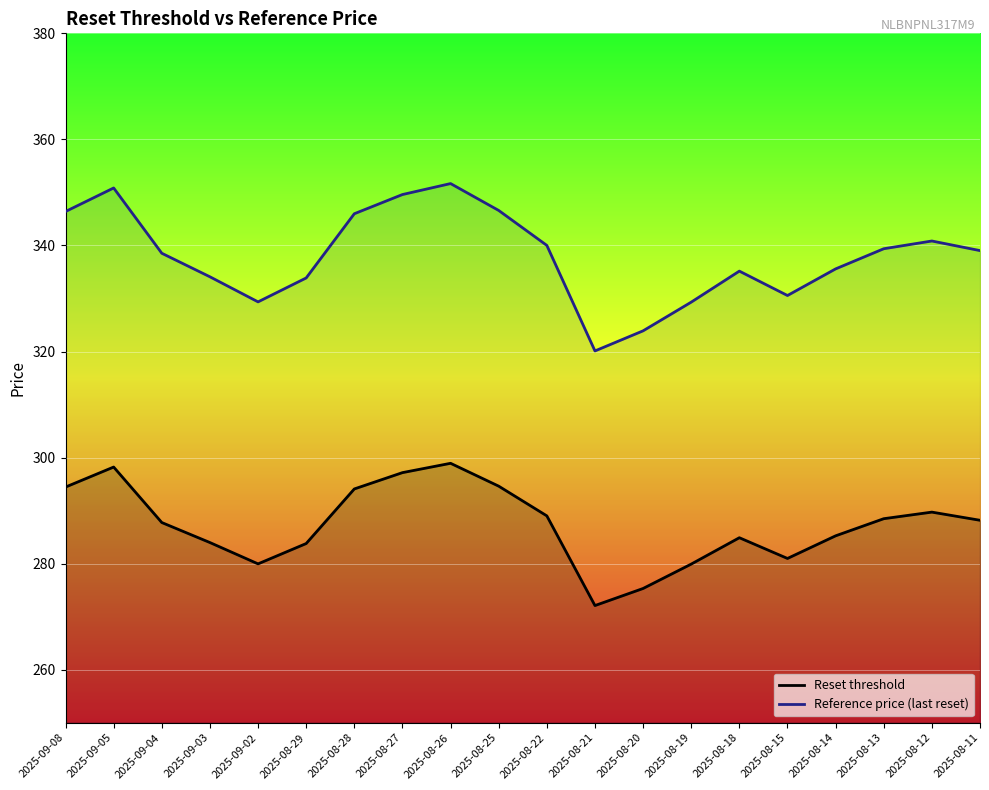

How many interior local valleys does the Reset threshold series have?

3